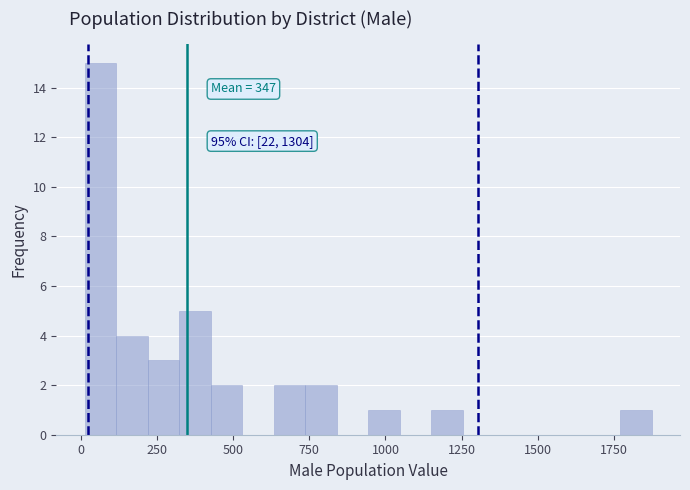

Around what value on the x-axis is the tallest bar? Give the approximate position of its centre, as read against the axis.

50